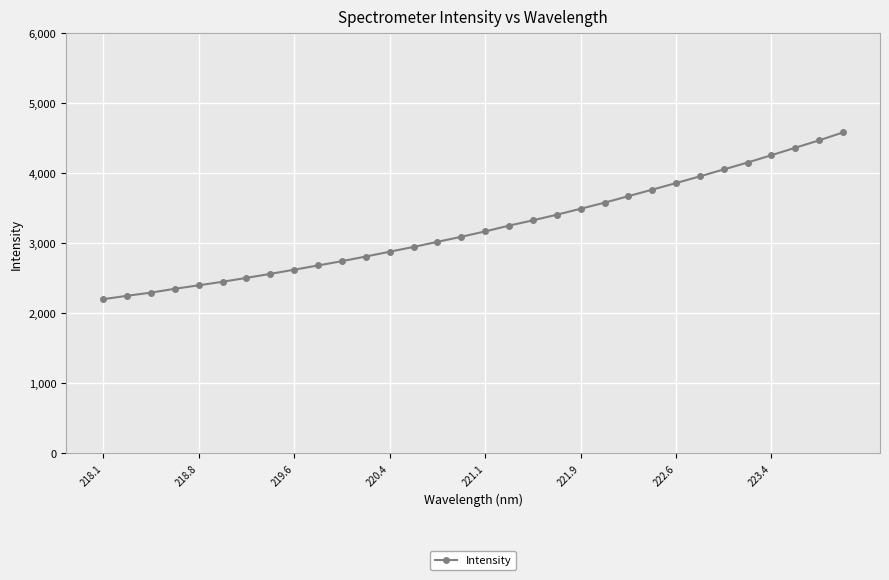

What is the smallest value displayed?

2200.4